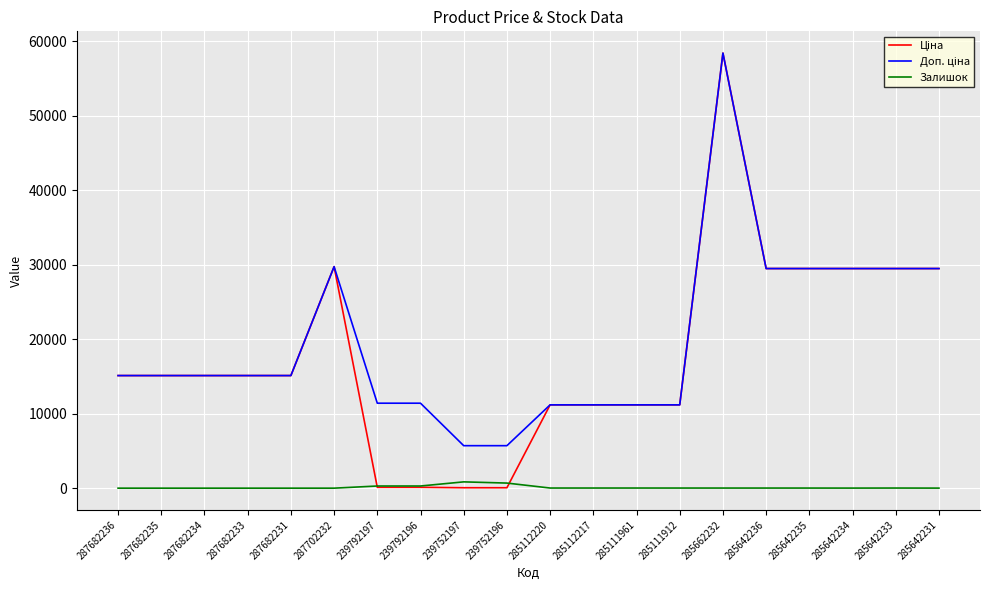

Which category has the highest value across all series?

285662232